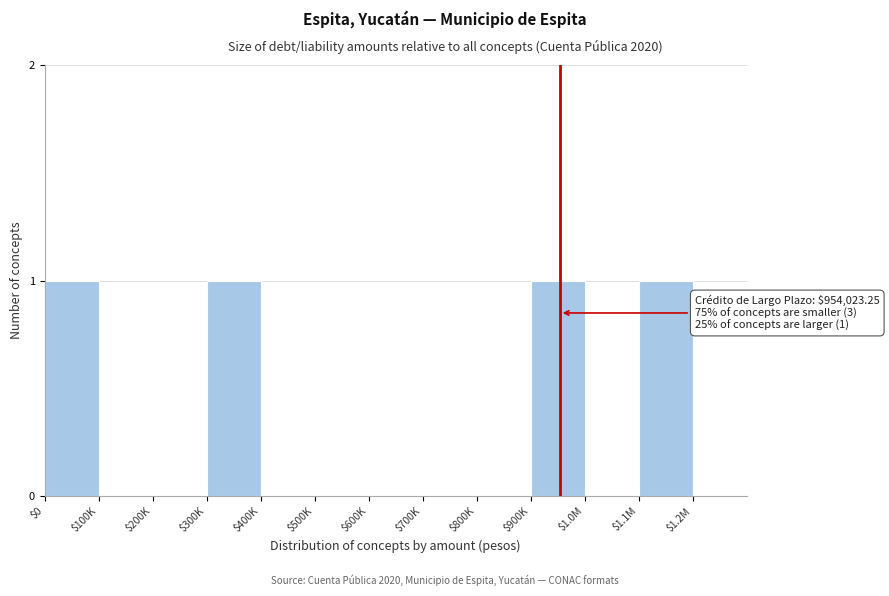

What is the sum of all values?

4